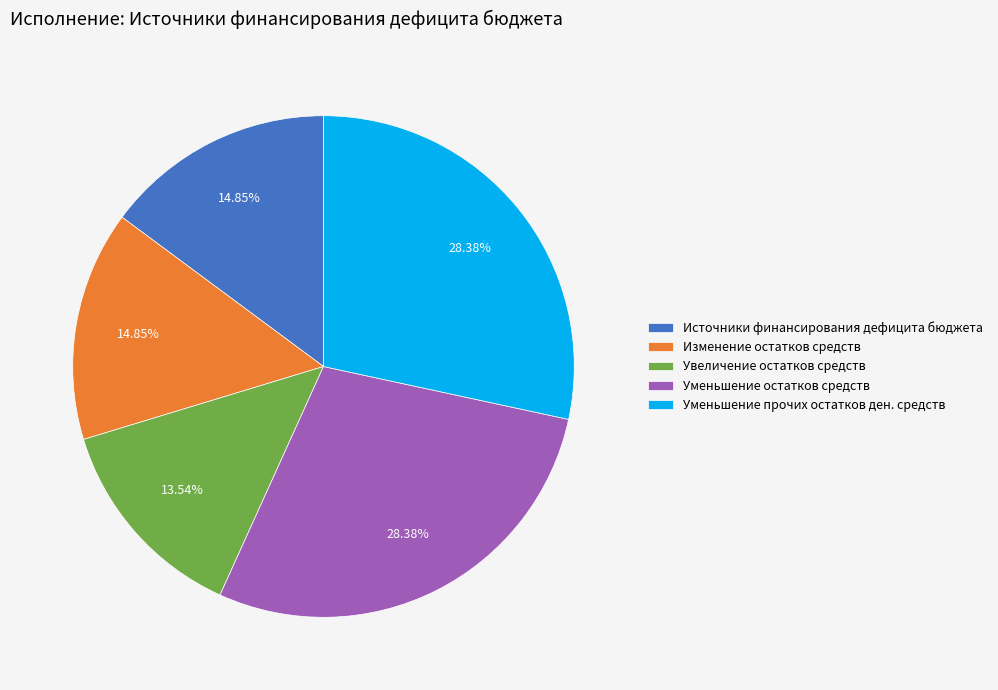

Which category has the smallest portion of the pie?

Увеличение остатков средств